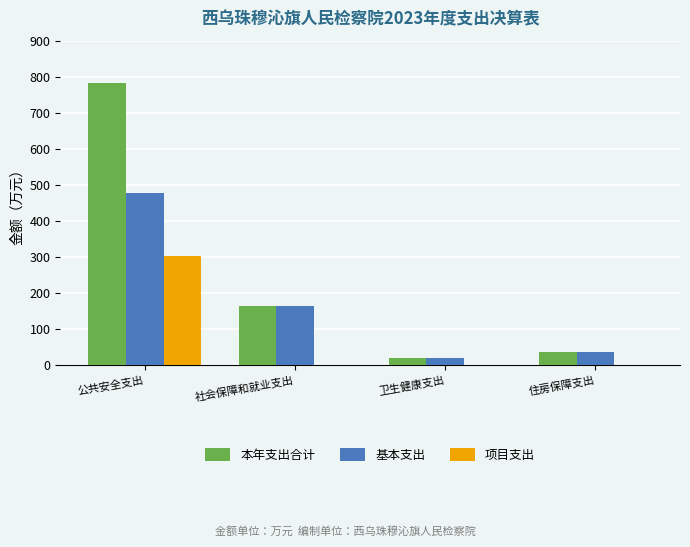

True or false: 项目支出 has a value of 302.9 at 公共安全支出.

True